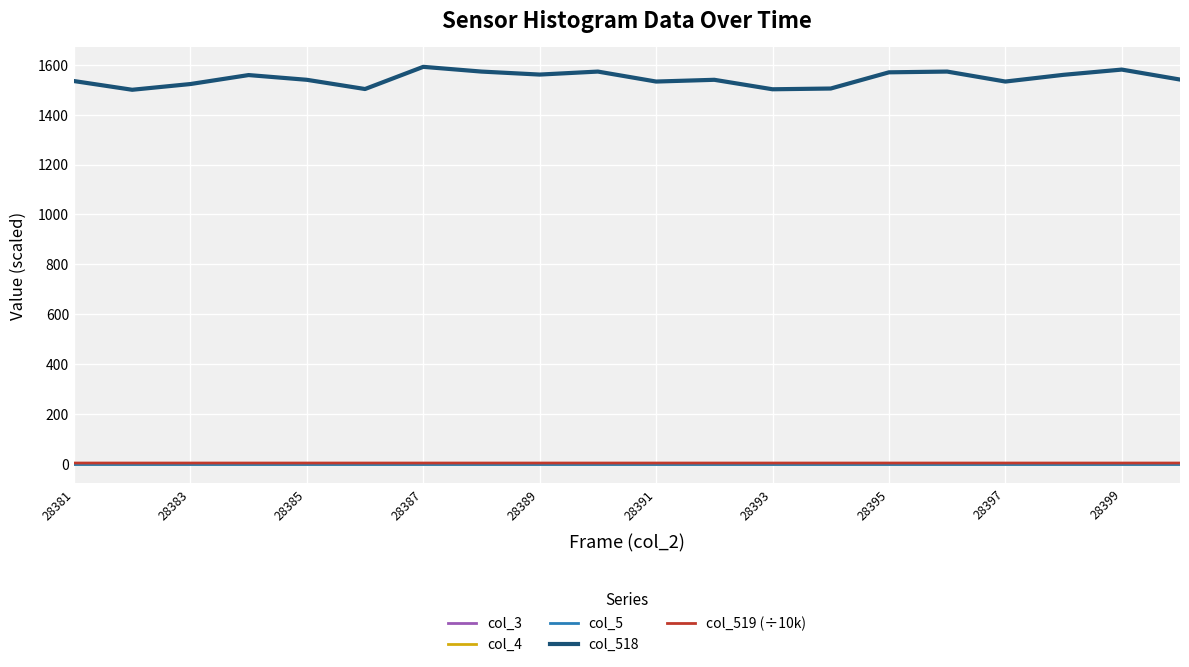

Rank the series by their maximum value, from lowest to highest.

col_3, col_4, col_5, col_519 (÷10k), col_518